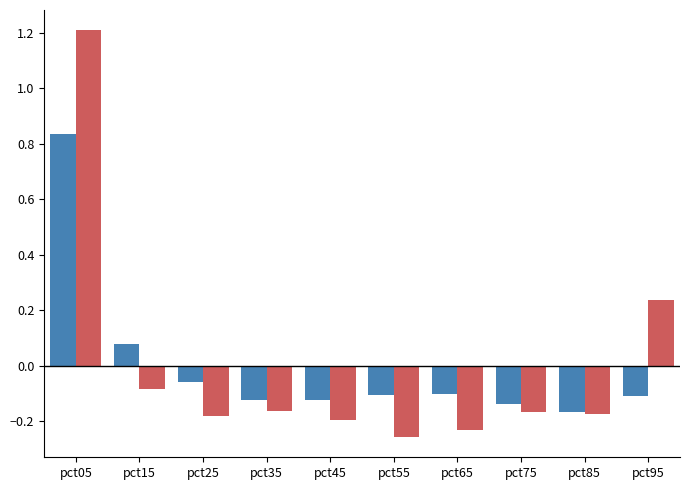

What is the greatest value displayed?

1.2